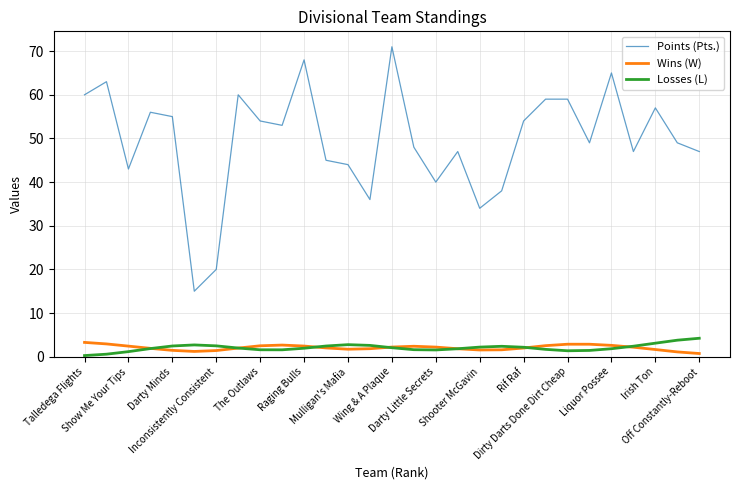

What is the average value of the Wins (W) series?

2.1